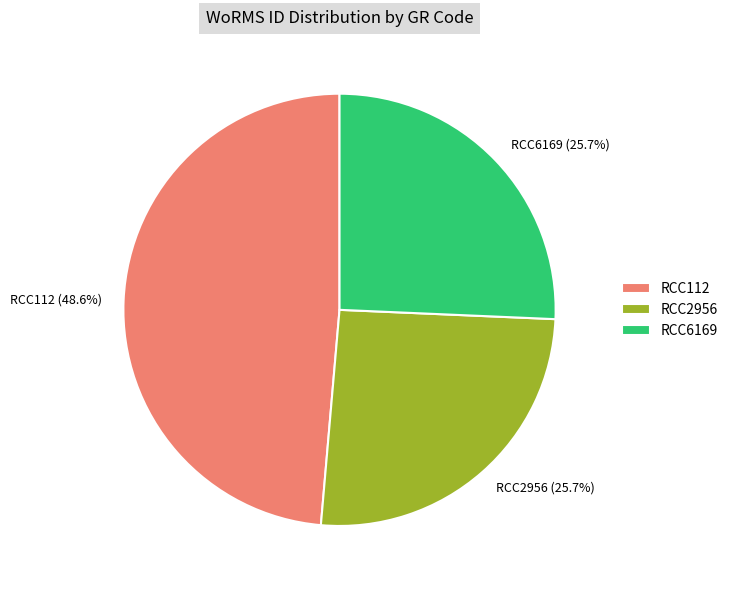

Between RCC6169 and RCC112, which is larger?

RCC112